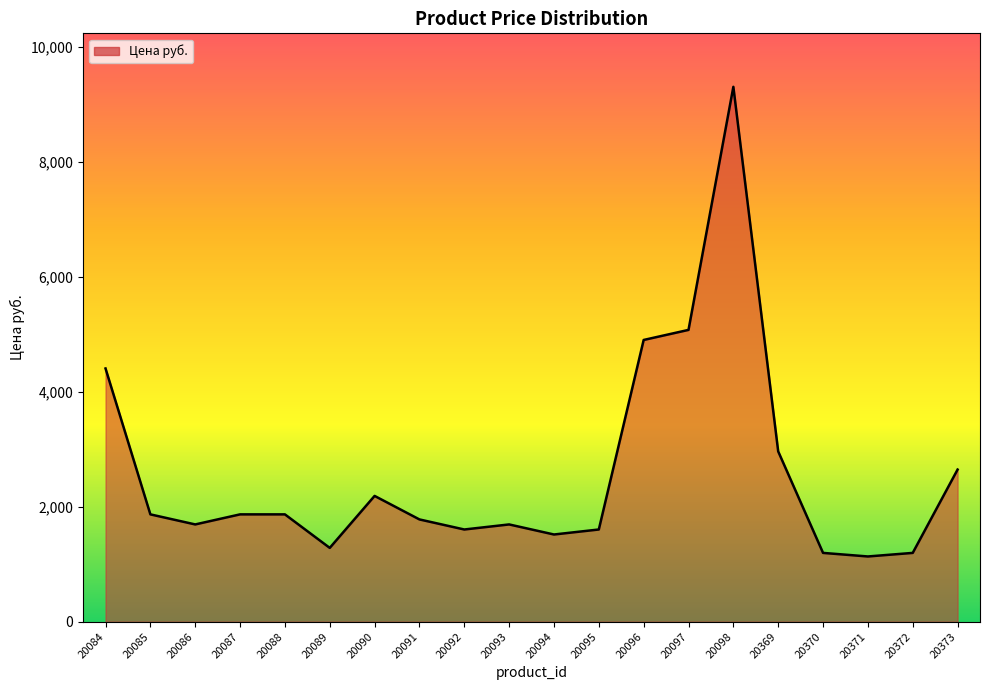

What is the change in value from 20090 to 20372?

-991